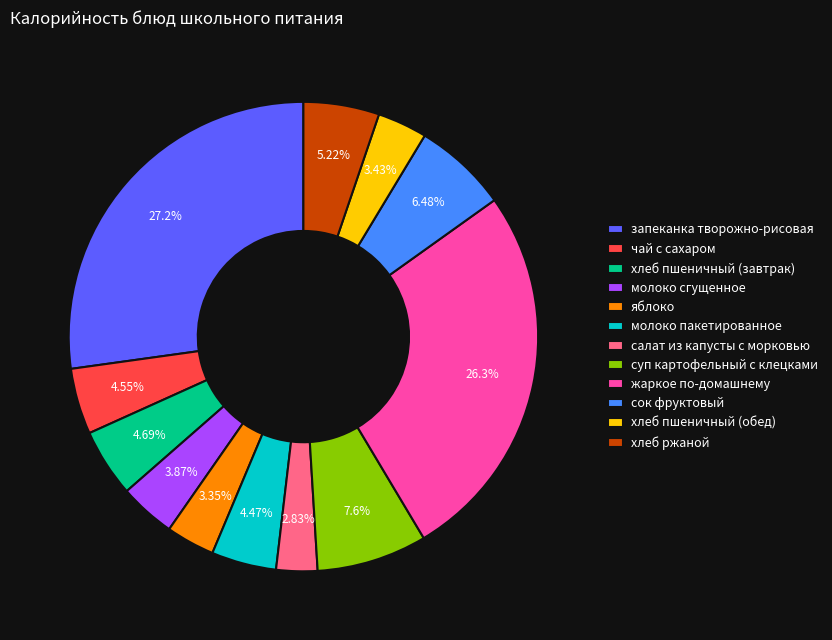

Do молоко пакетированное and запеканка творожно-рисовая together represent more than half of the pie?

No